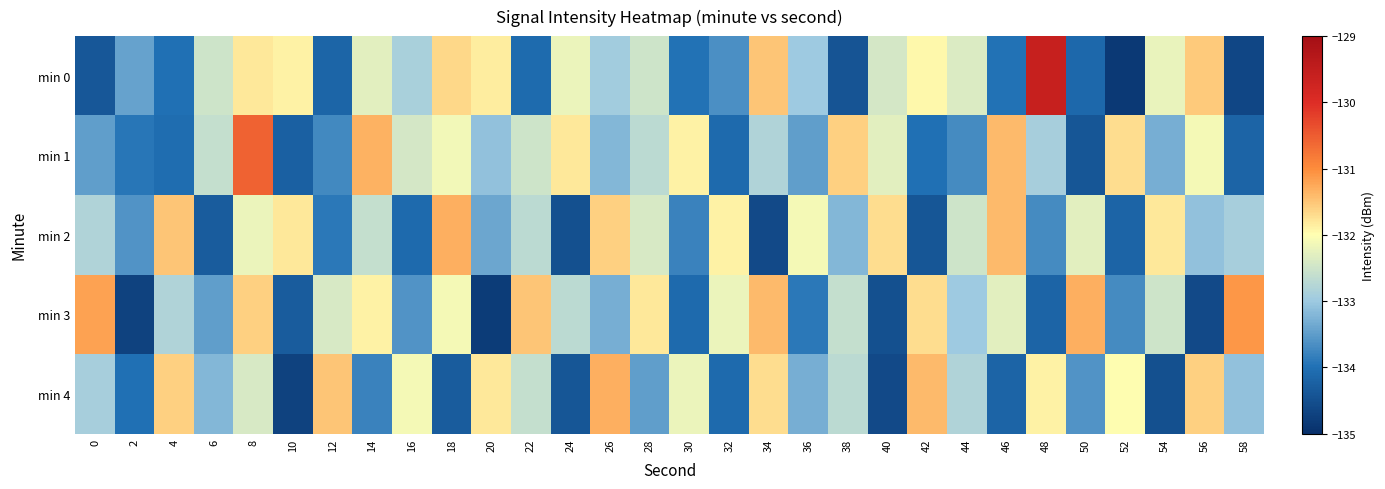

Reading left to right, extract all data points from this chart.

min 0: 0=-134.4	2=-133.4	4=-134.0	6=-132.5	8=-131.8	10=-131.9	12=-134.2	14=-132.3	16=-132.9	18=-131.7	20=-131.9	22=-134.1	24=-132.2	26=-133.0	28=-132.5	30=-134.0	32=-133.7	34=-131.5	36=-133.0	38=-134.4	40=-132.4	42=-132.0	44=-132.4	46=-134.0	48=-129.6	50=-134.1	52=-134.9	54=-132.2	56=-131.5	58=-134.6
min 1: 0=-133.5	2=-133.9	4=-134.1	6=-132.6	8=-130.6	10=-134.2	12=-133.7	14=-131.3	16=-132.4	18=-132.1	20=-133.1	22=-132.5	24=-131.8	26=-133.2	28=-132.7	30=-131.9	32=-134.1	34=-132.8	36=-133.5	38=-131.6	40=-132.3	42=-134.0	44=-133.7	46=-131.4	48=-132.9	50=-134.4	52=-131.7	54=-133.3	56=-132.1	58=-134.2
min 2: 0=-132.8	2=-133.6	4=-131.5	6=-134.3	8=-132.2	10=-131.8	12=-133.9	14=-132.6	16=-134.1	18=-131.3	20=-133.4	22=-132.7	24=-134.5	26=-131.6	28=-132.4	30=-133.8	32=-131.9	34=-134.6	36=-132.1	38=-133.2	40=-131.7	42=-134.4	44=-132.5	46=-131.4	48=-133.7	50=-132.3	52=-134.2	54=-131.8	56=-133.1	58=-132.9
min 3: 0=-131.2	2=-134.7	4=-132.8	6=-133.5	8=-131.6	10=-134.3	12=-132.4	14=-131.9	16=-133.6	18=-132.1	20=-134.8	22=-131.5	24=-132.7	26=-133.3	28=-131.8	30=-134.1	32=-132.2	34=-131.4	36=-133.9	38=-132.6	40=-134.5	42=-131.7	44=-133.0	46=-132.3	48=-134.2	50=-131.3	52=-133.7	54=-132.5	56=-134.6	58=-131.1
min 4: 0=-132.9	2=-134.0	4=-131.6	6=-133.2	8=-132.4	10=-134.7	12=-131.5	14=-133.8	16=-132.1	18=-134.3	20=-131.8	22=-132.6	24=-134.4	26=-131.3	28=-133.5	30=-132.2	32=-134.1	34=-131.7	36=-133.3	38=-132.7	40=-134.6	42=-131.4	44=-132.8	46=-134.2	48=-131.9	50=-133.6	52=-132.0	54=-134.5	56=-131.6	58=-133.1